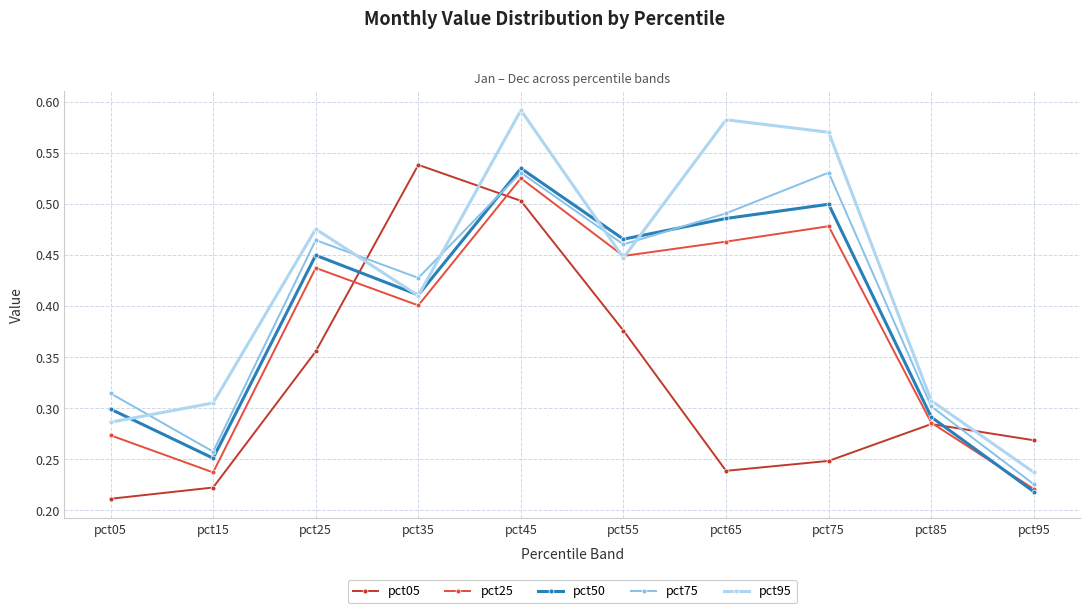

True or false: pct75 and pct50 cross at least once.

True